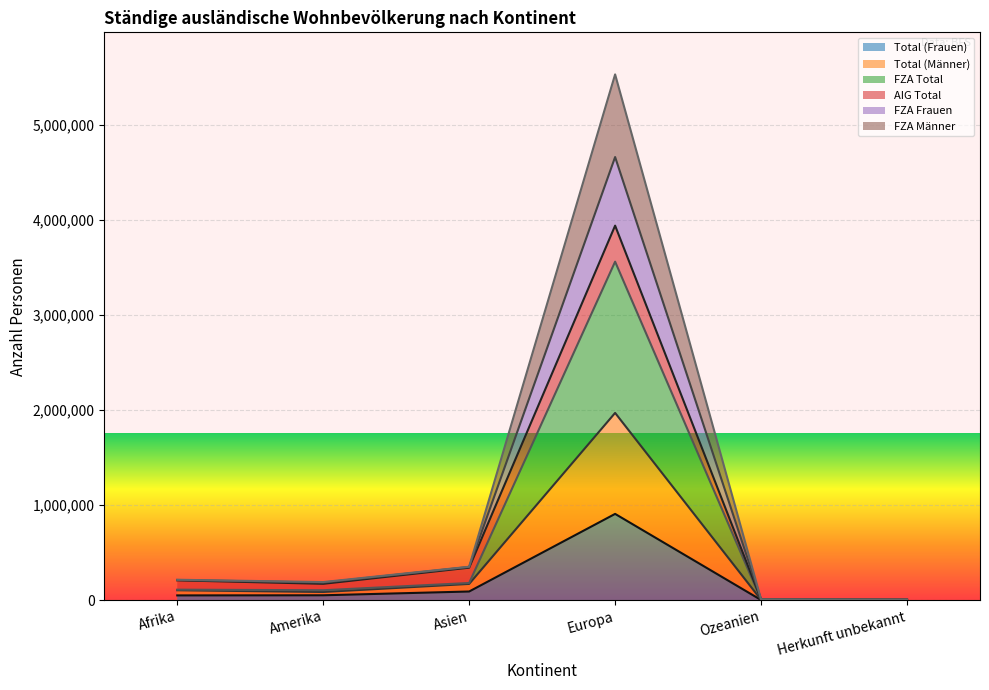

What is the highest value of the Total (Frauen) series?

907141